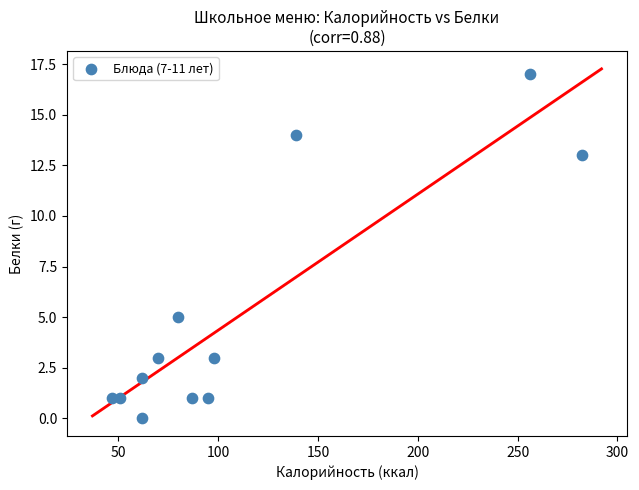

What Y value in the scatter plot is closest to 8?

5